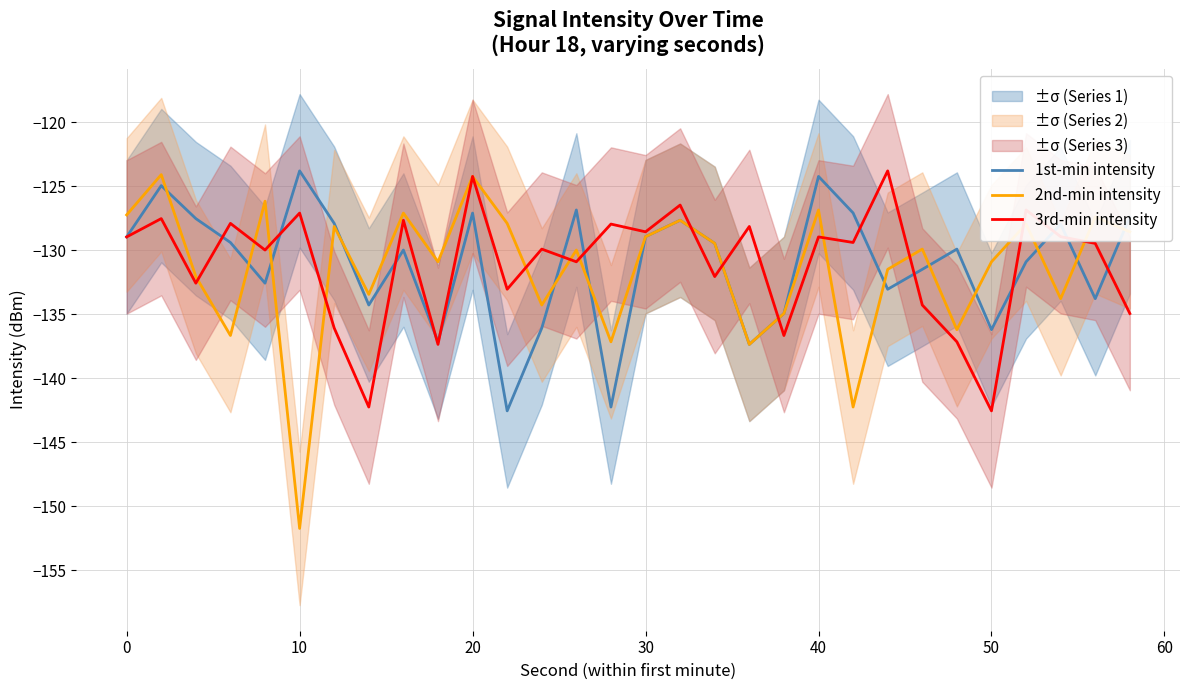

How many data points in 3rd-min intensity are above -129?

14